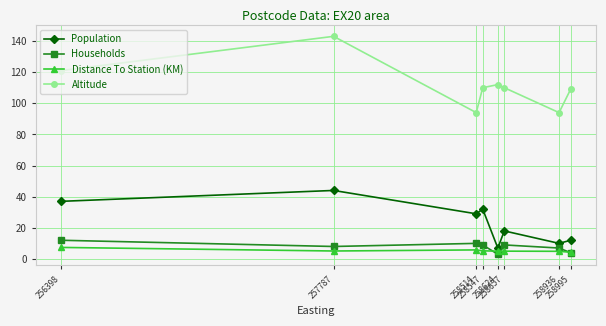

Which series has the largest range (max minus min)?

Altitude